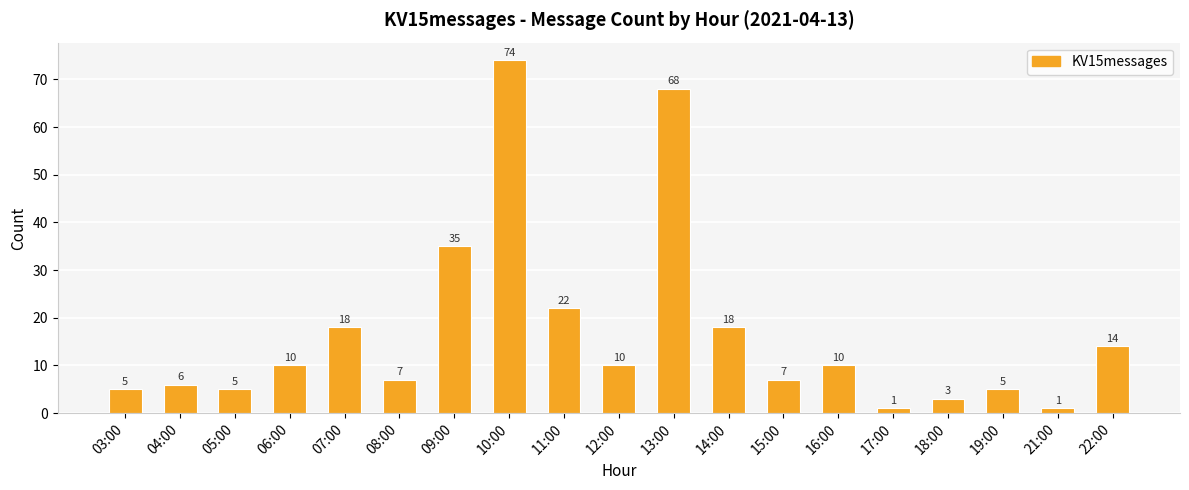

Where is the data nearest to the value 37?

09:00